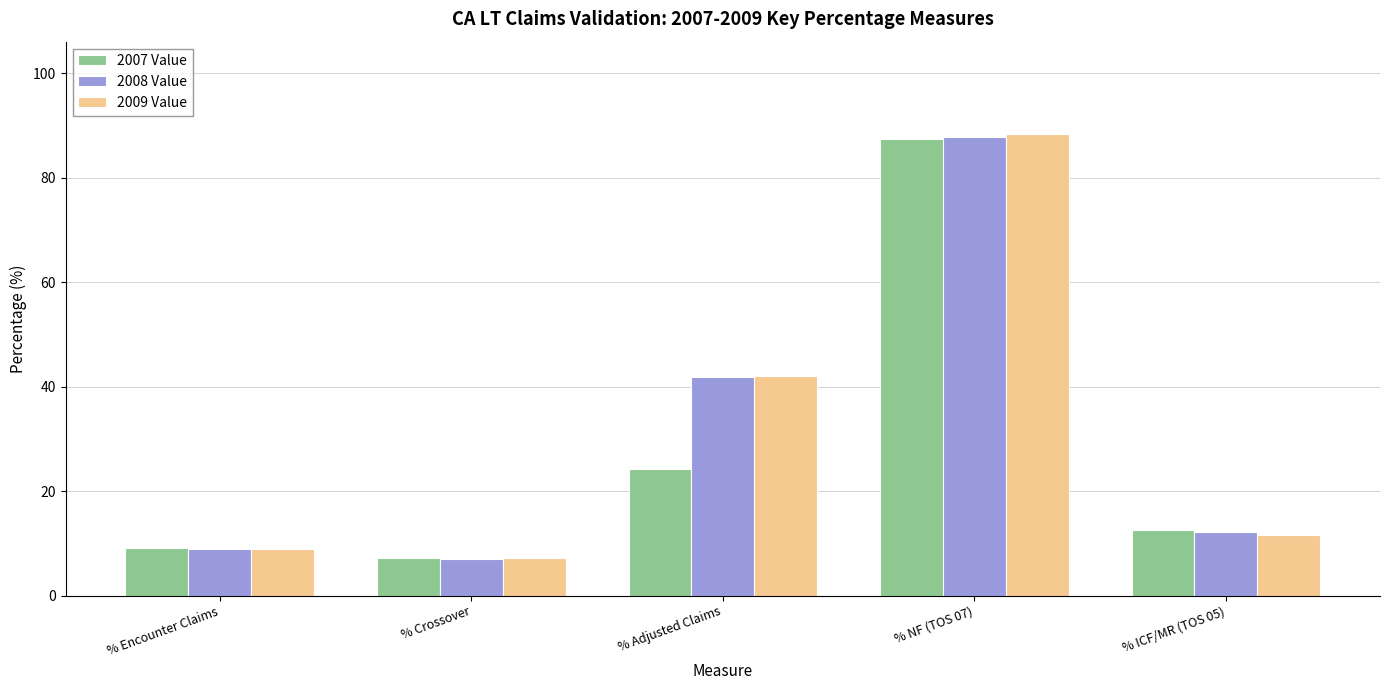

The 2007 Value series shows 40.5 at % Adjusted Claims. True or false?

False